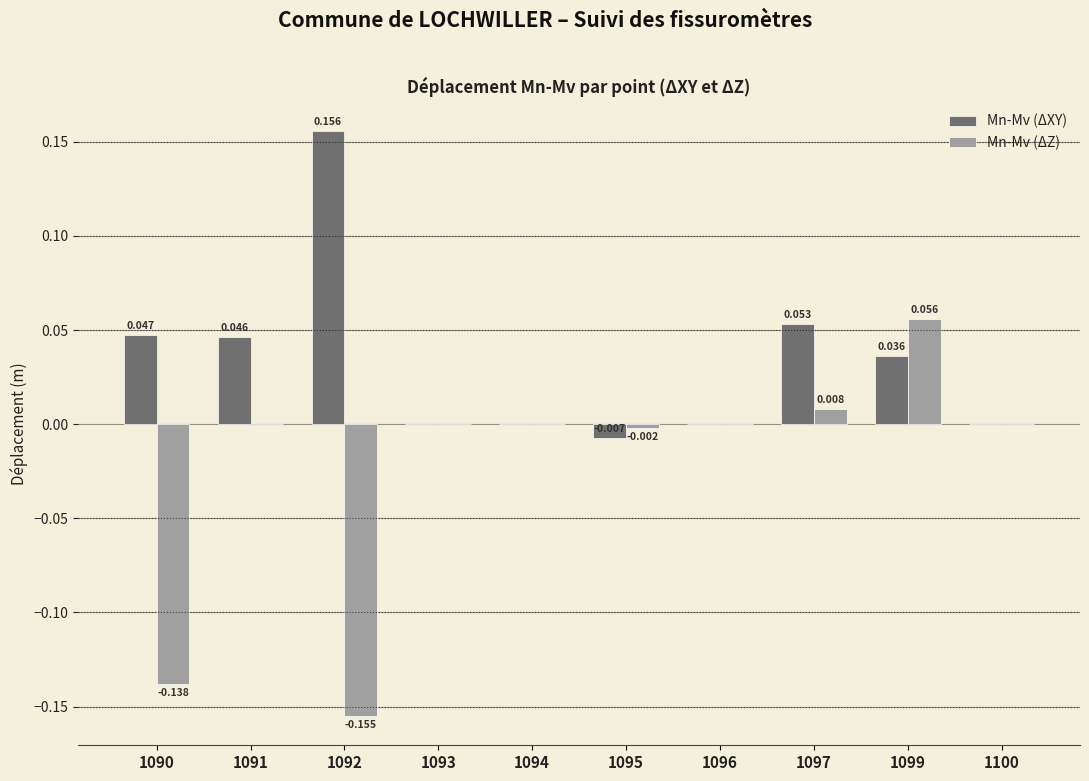

Is the value of Mn-Mv (ΔXY) at 1092 greater than the value of Mn-Mv (ΔZ) at 1097?

Yes